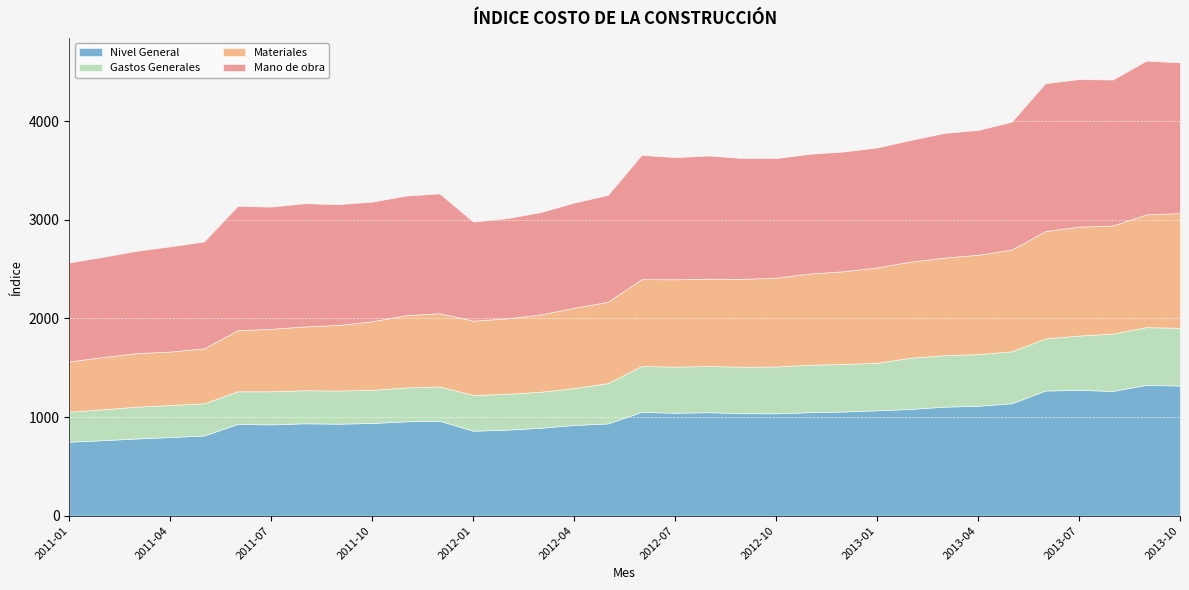

How many categories are shown in the chart?

34